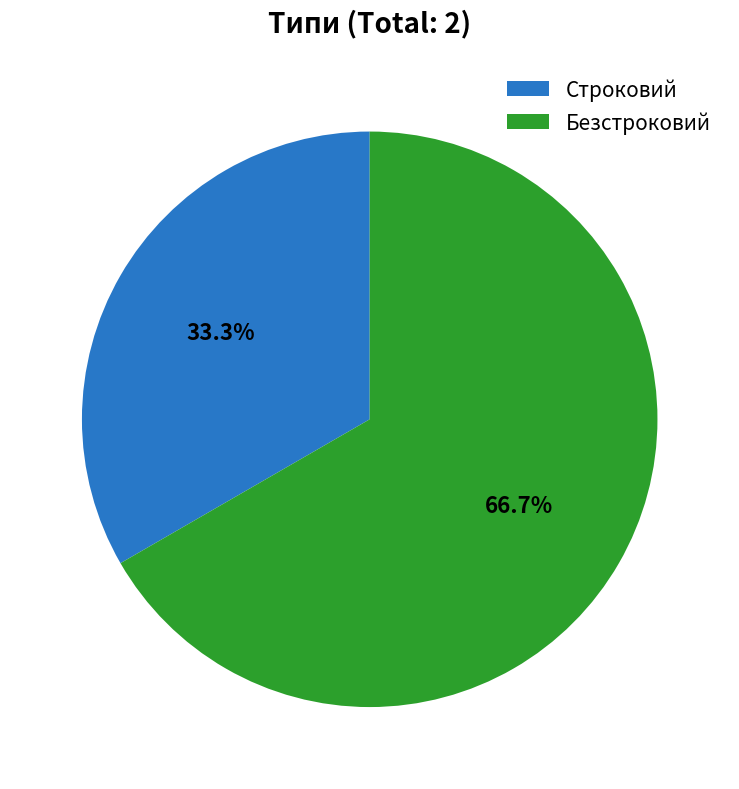

To the nearest percent, what percentage of the pie is Строковий?

33%